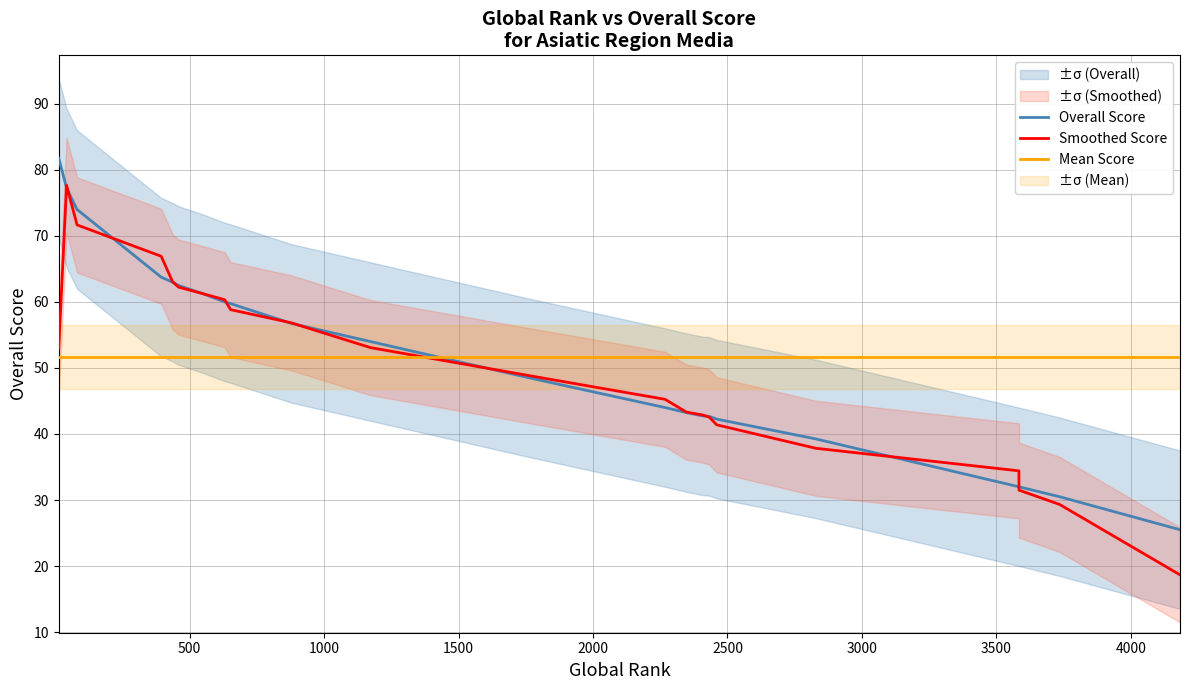

Reading right to left, transcribe all the data shown in this chart.

Overall Score: 25.5	30.5	32.0	32.0	39.2	42.2	42.7	42.8	43.2	44.0	48.5	54.0	56.8	59.8	60.0	61.2	62.5	63.0	63.8	74.0	77.2	81.8
Smoothed Score: 18.7	29.3	31.5	34.4	37.8	41.4	42.6	42.9	43.3	45.2	48.8	53.1	56.8	58.8	60.3	61.2	62.2	63.1	66.9	71.7	77.7	53.0
Mean Score: 51.7	51.7	51.7	51.7	51.7	51.7	51.7	51.7	51.7	51.7	51.7	51.7	51.7	51.7	51.7	51.7	51.7	51.7	51.7	51.7	51.7	51.7